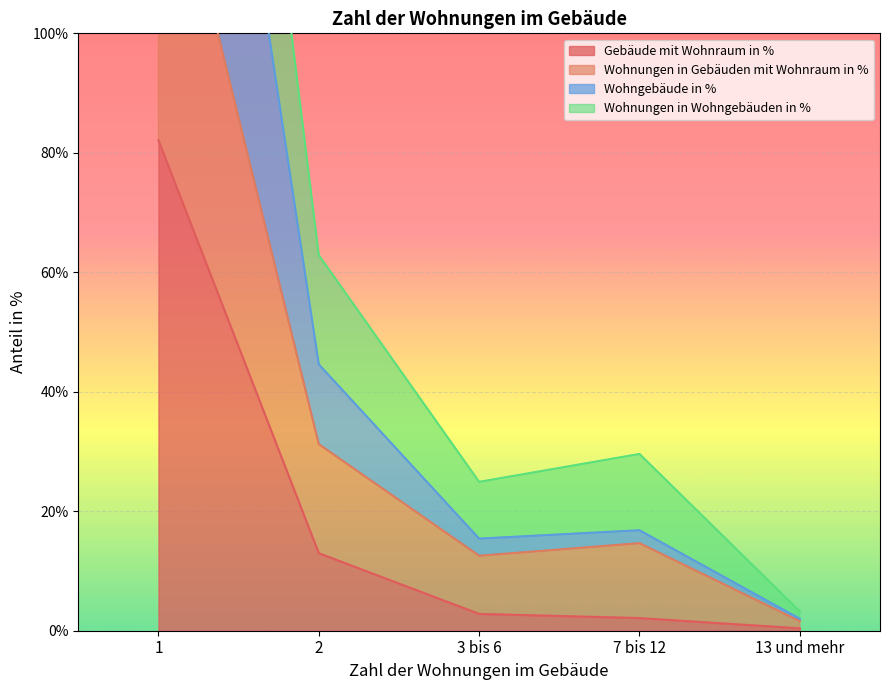

The Wohngebäude in % series shows 23.6 at 3 bis 6. True or false?

False